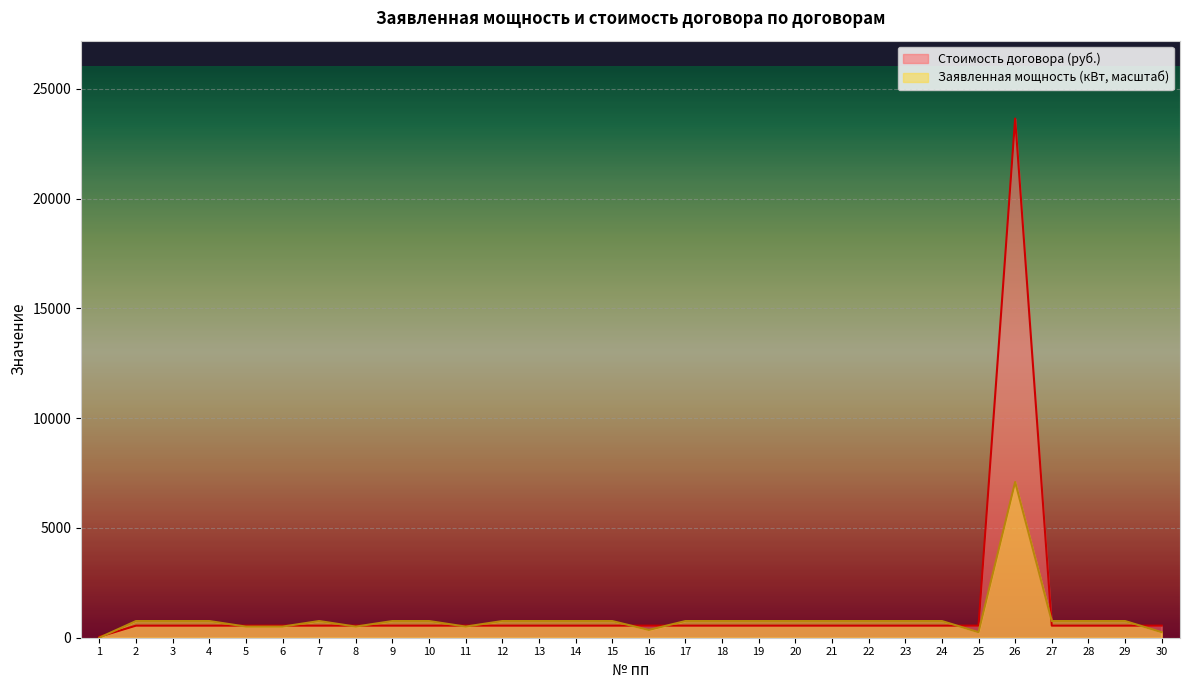

What is the spread (max minus min) of values at 13?

210.2